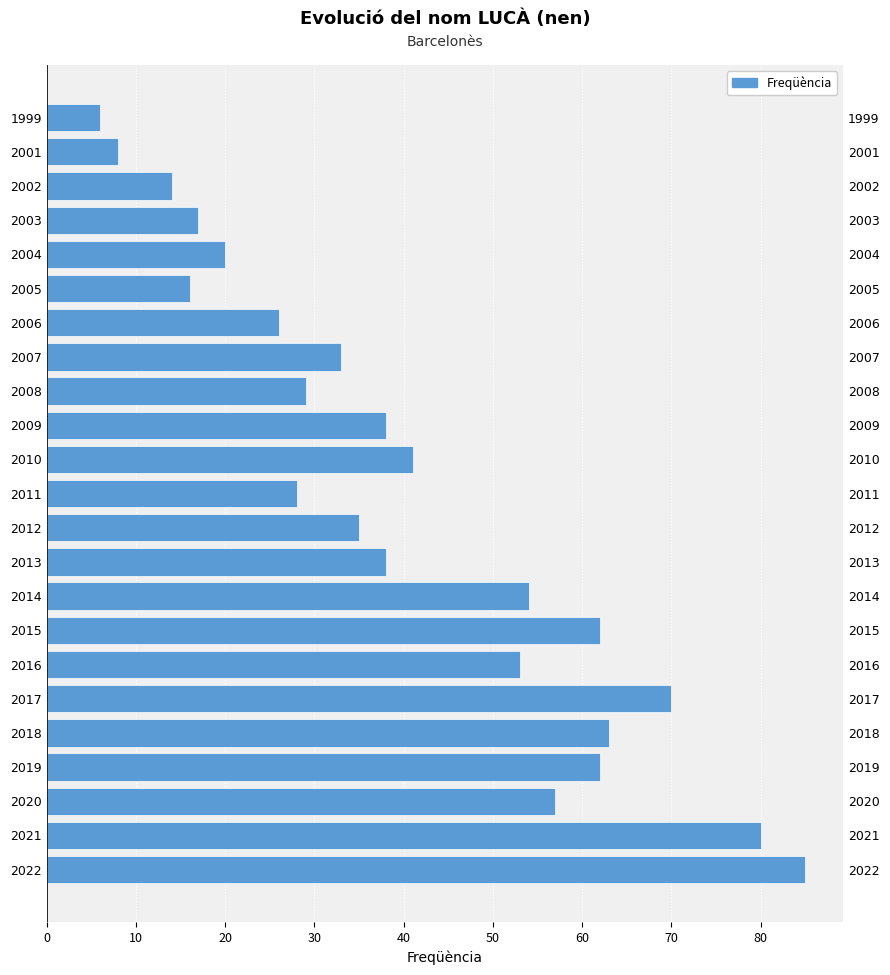

How many data points are less than 38?

11